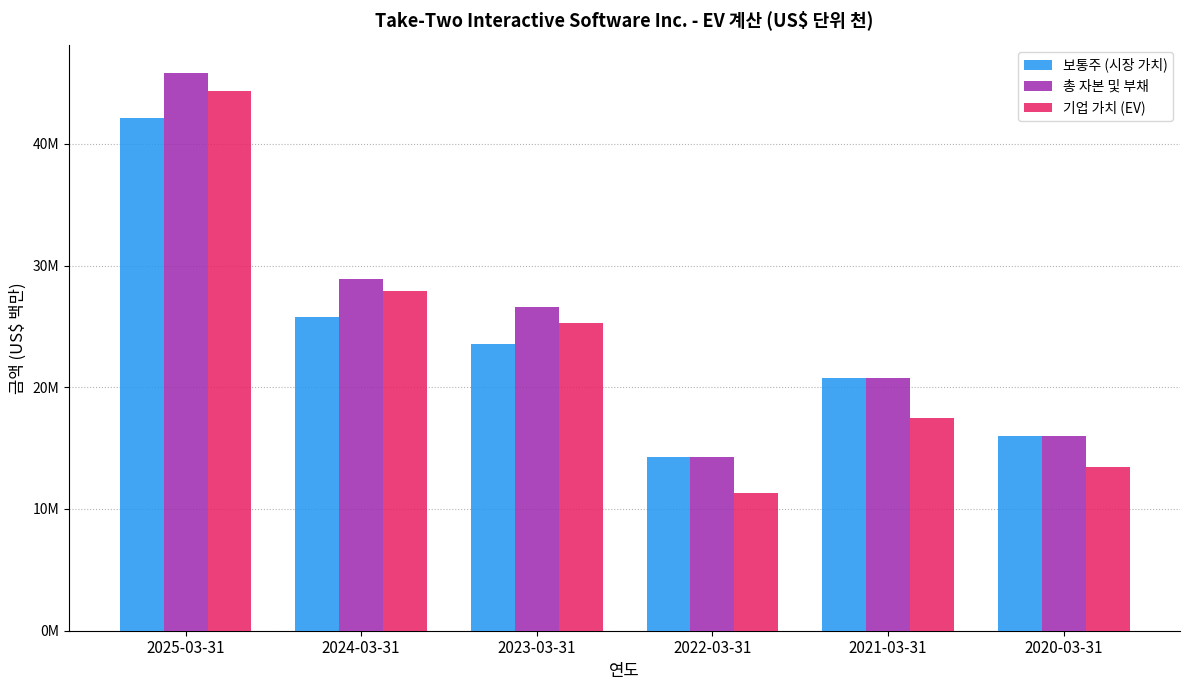

Reading right to left, what are all the values shown in this chart?

보통주 (시장 가치): 16.0	20.7	14.3	23.5	25.8	42.1
총 자본 및 부채: 16.0	20.7	14.3	26.6	28.9	45.8
기업 가치 (EV): 13.5	17.5	11.3	25.3	27.9	44.3